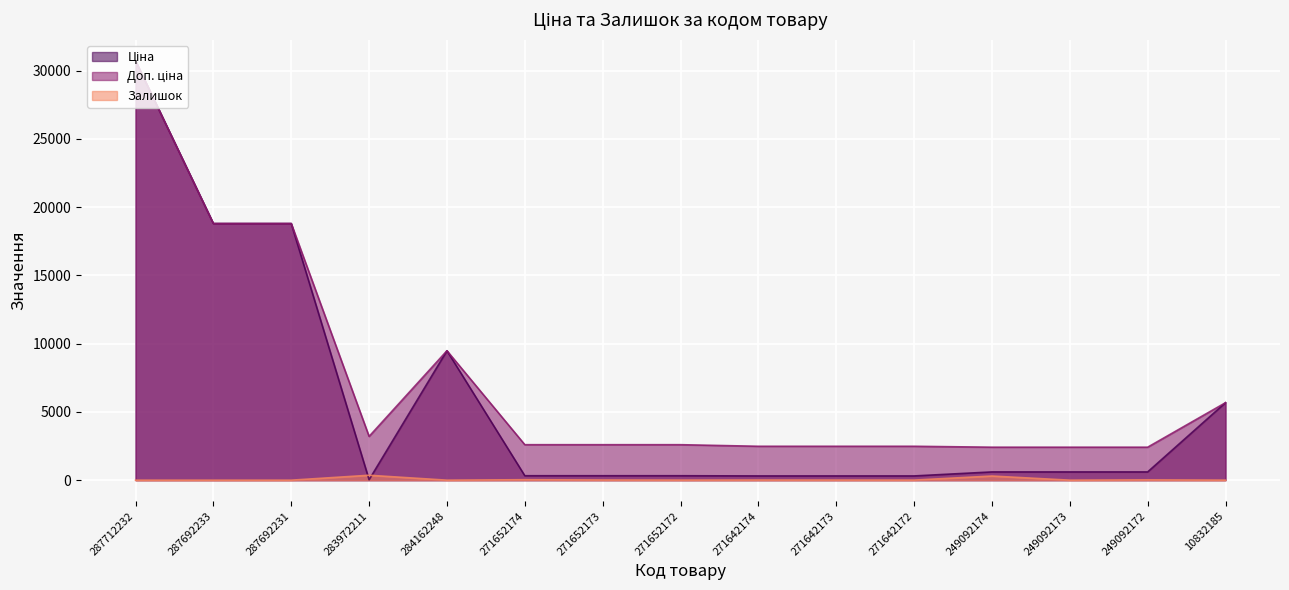

List the series in order of their overall mean, lowest first.

Залишок, Ціна, Доп. ціна